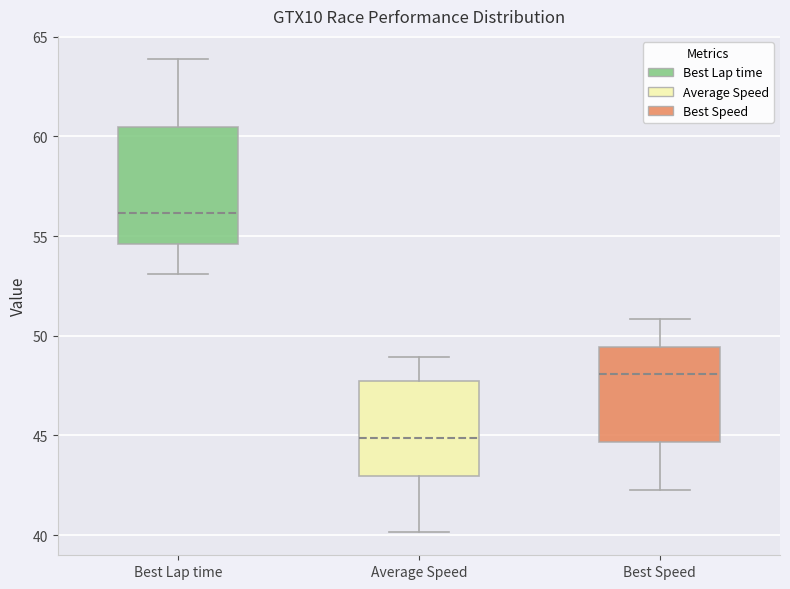

Which box is the tallest, from its lower edge to its upper edge?

Best Lap time